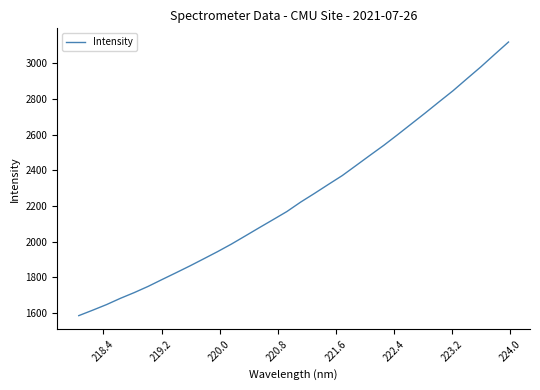

What is the greatest value displayed?

3120.3